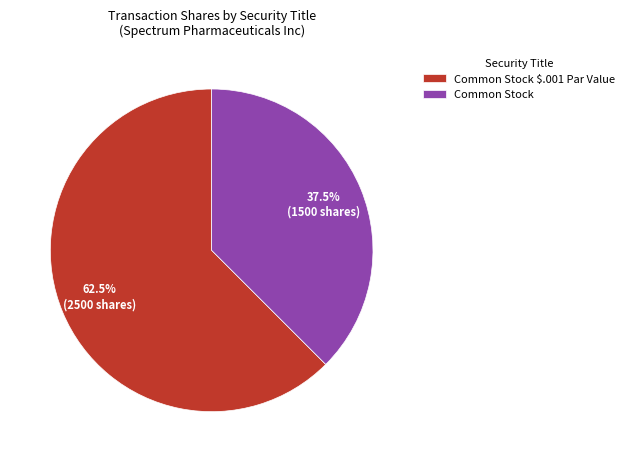

How many segments does this pie chart have?

2